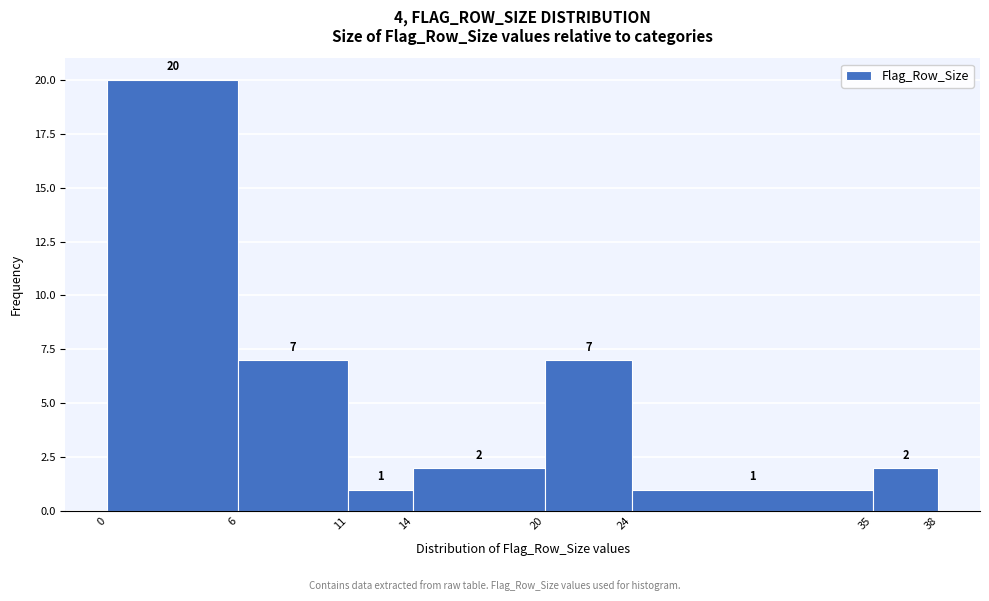

Reading left to right, list every bar in this chart as the range it spans on the x-axis followed by its height.

0 to 6: 20
6 to 11: 7
11 to 14: 1
14 to 20: 2
20 to 24: 7
24 to 35: 1
35 to 38: 2